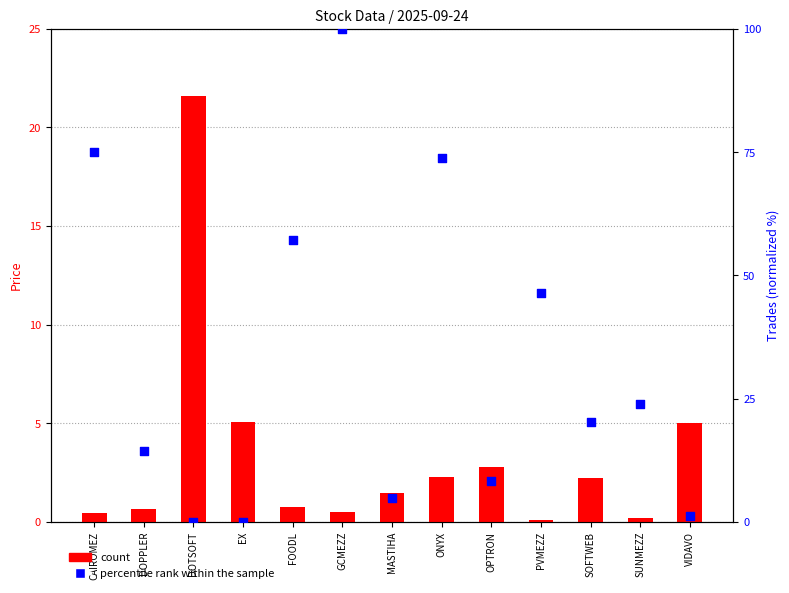

What is the total value across all series at FOODL?

57.9